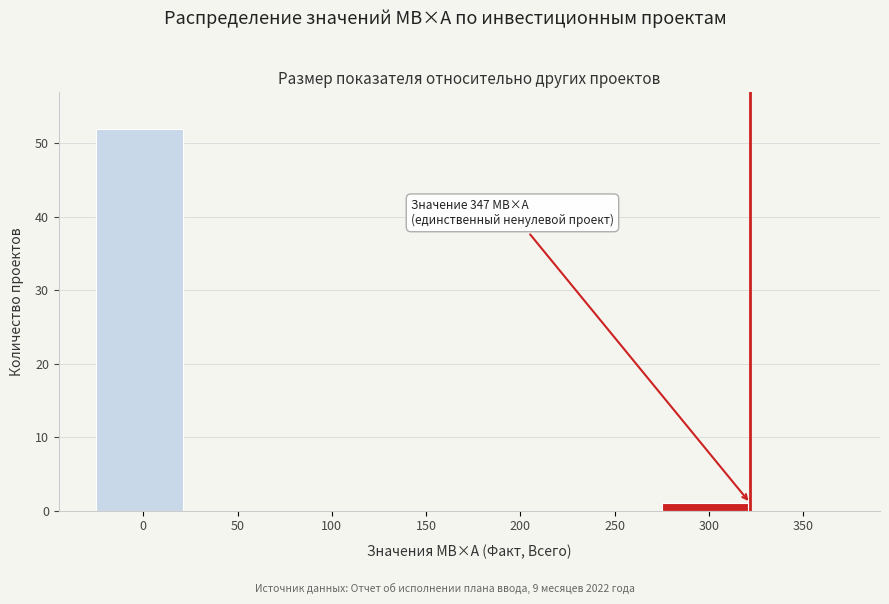

Reading right to left, extract all data points from this chart.

350=0	300=1	250=0	200=0	150=0	100=0	50=0	0=52